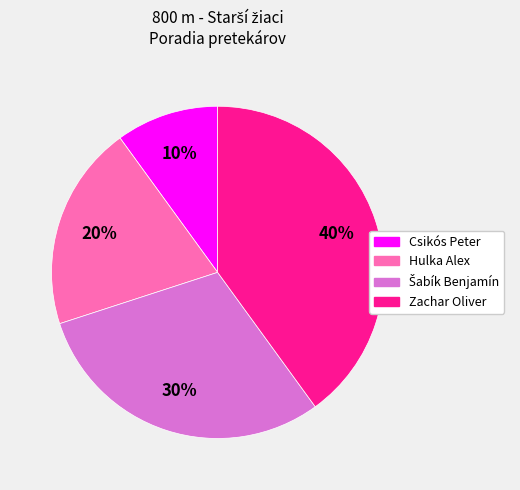

To the nearest percent, what is the difference between the largest and smallest slice percentages?

30%